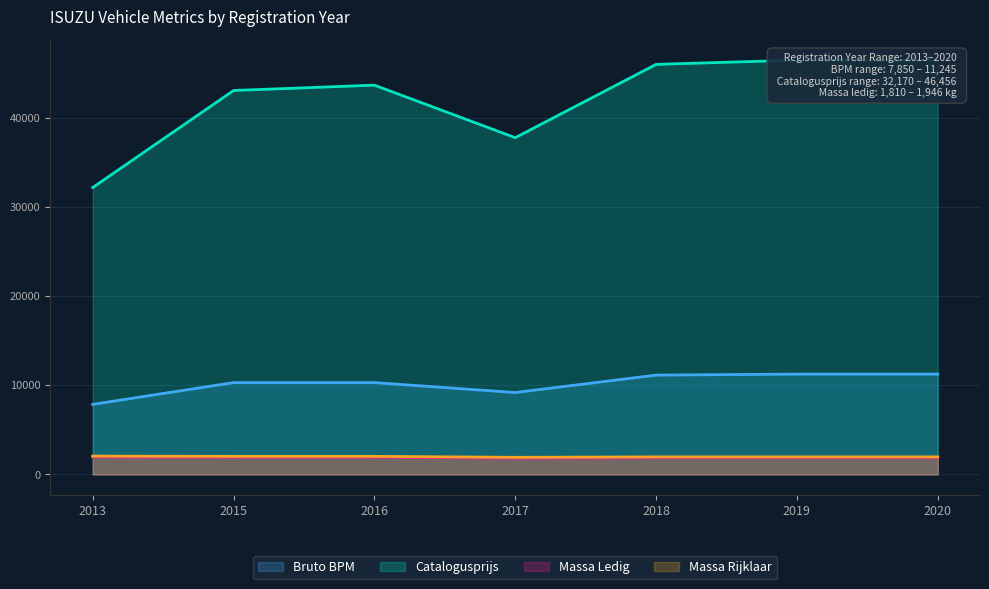

At 2017, list the series in order from smallest to largest.

massa_ledig_voertuig, massa_rijklaar, bruto_bpm, catalogusprijs